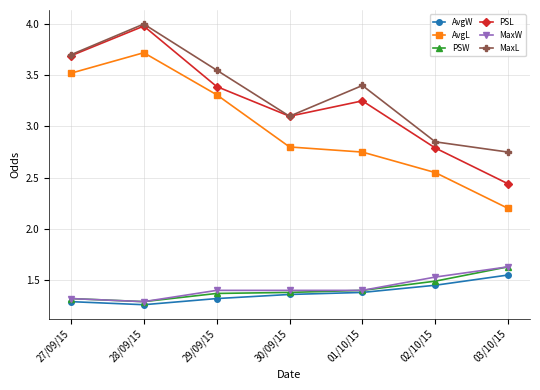

Which label corresponds to the largest value in the chart?

28/09/15